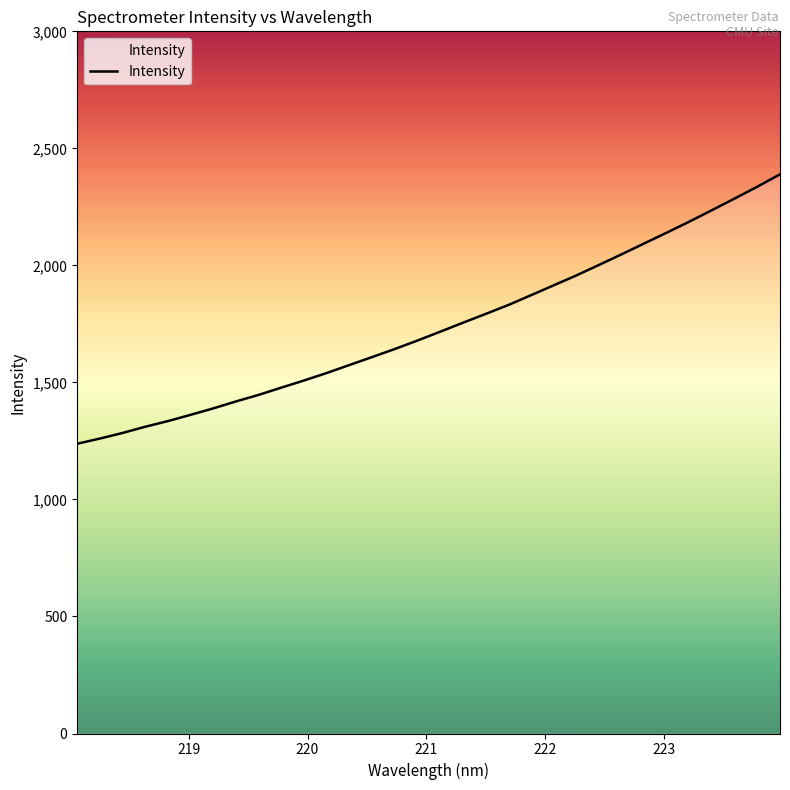

What is the maximum value shown in the chart?

2389.1